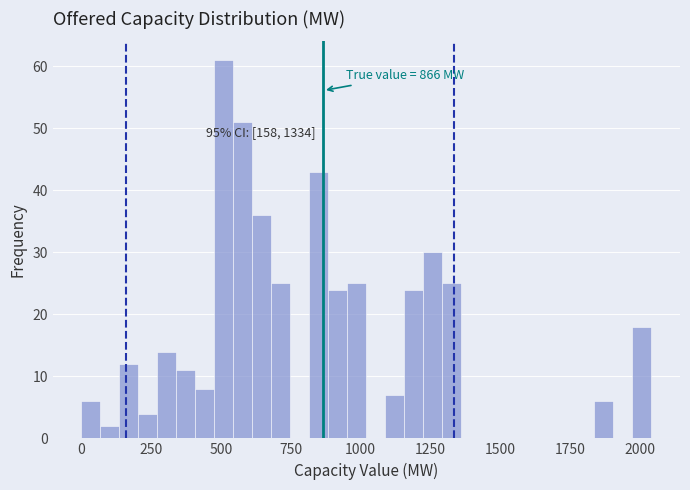

Read against the x-axis, roughly where is the centre of the tallest bar?

500